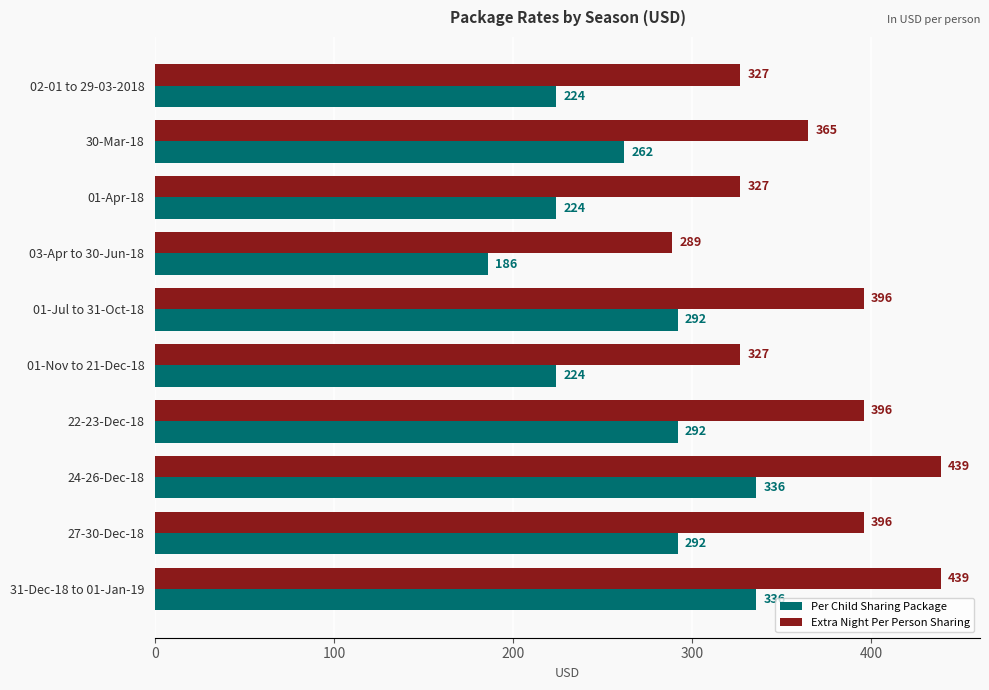

What is the greatest value displayed?

439